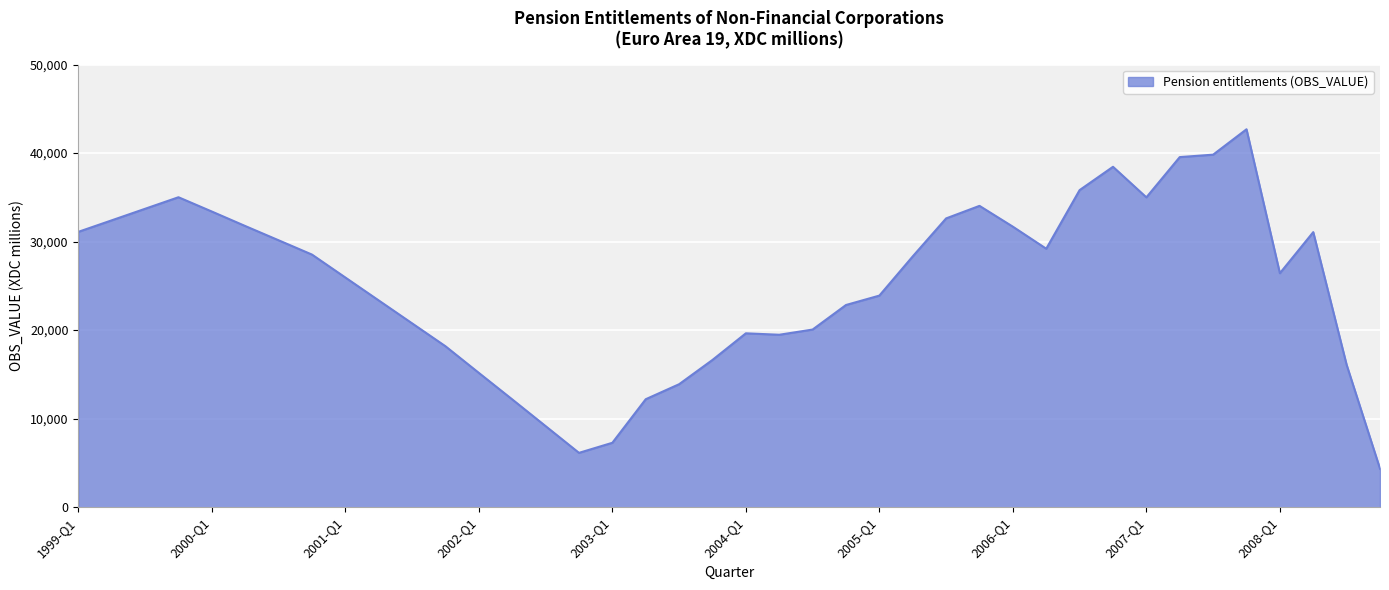

What is the maximum value shown in the chart?

42694.0